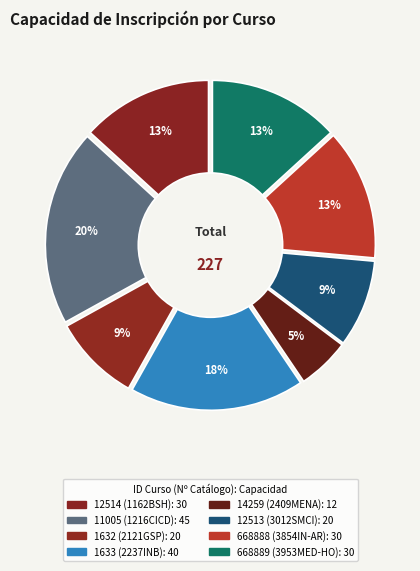

To the nearest percent, what is the combined percentage of 3854IN-AR and 3012SMCI?

22%